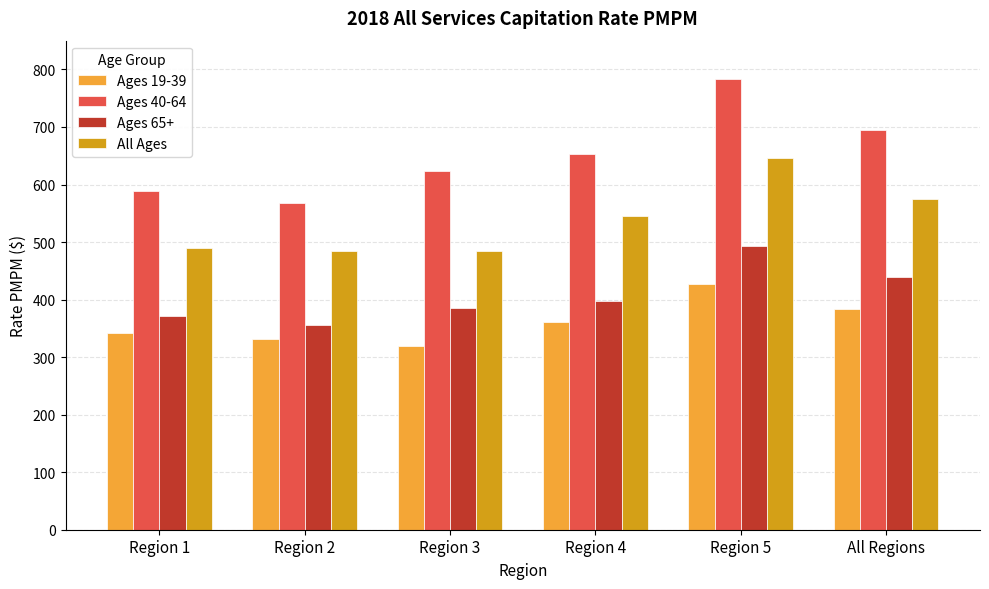

What is the label of the 6th bar from the left?

All Regions